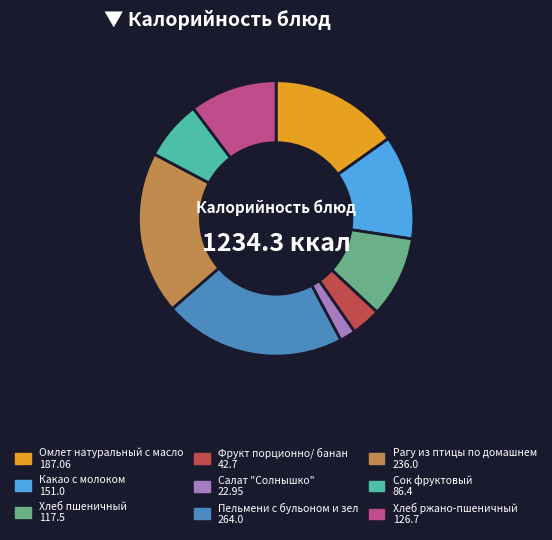

Is there a majority slice in this chart?

No